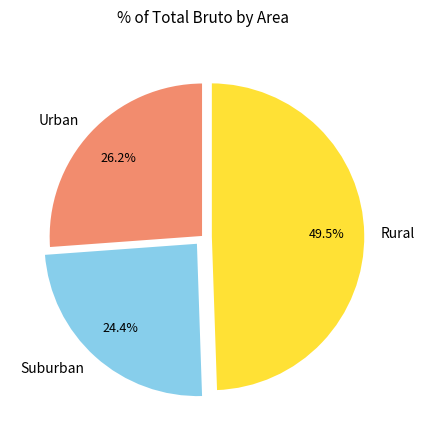

How many slices are in this pie chart?

3